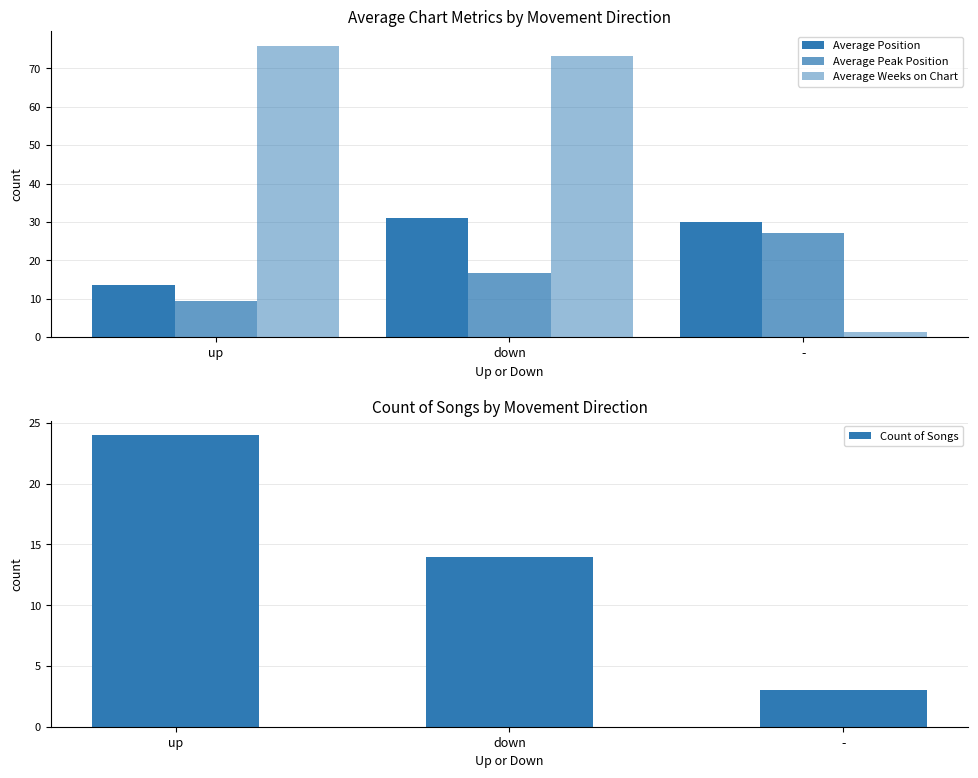

Which category has the lowest value in the Count of Songs series?

-